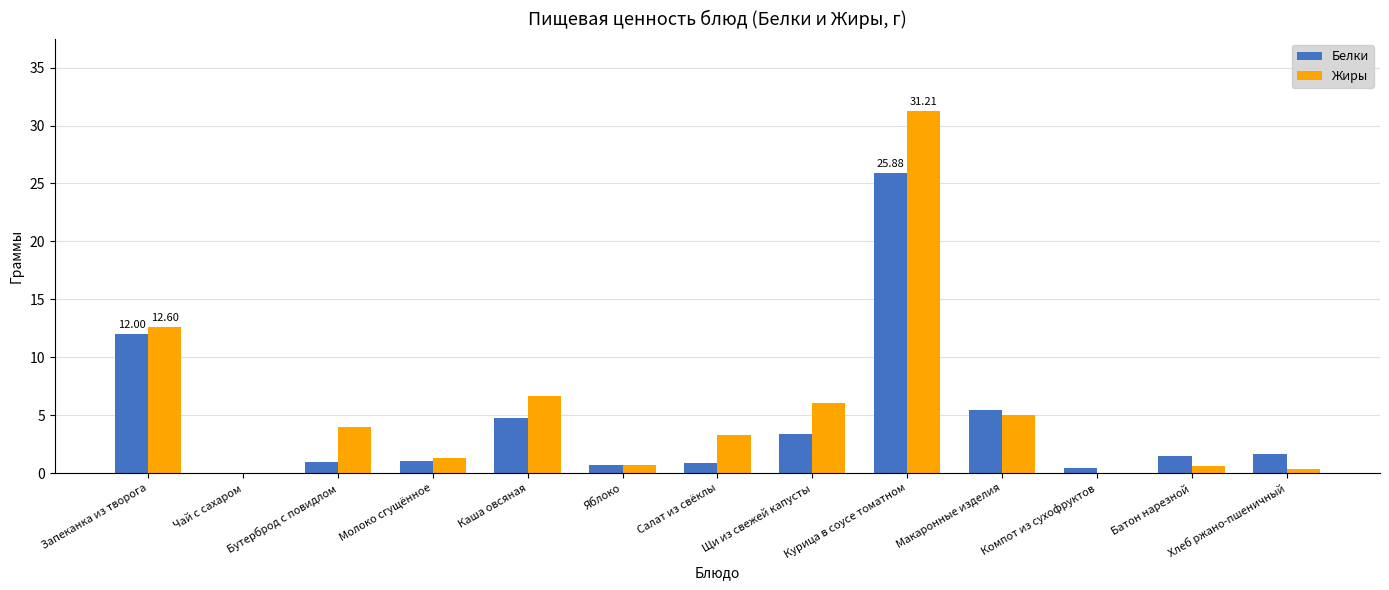

Which series changed the most between Курица в соусе томатном and Хлеб ржано-пшеничный?

Жиры